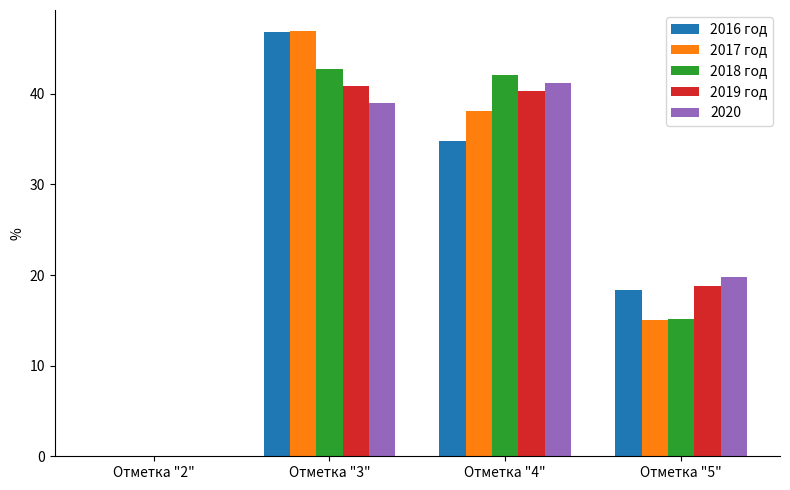

Reading right to left, transcribe all the data shown in this chart.

2016 год: Отметка "5"=18.4	Отметка "4"=34.8	Отметка "3"=46.8	Отметка "2"=0.0
2017 год: Отметка "5"=15.0	Отметка "4"=38.1	Отметка "3"=46.9	Отметка "2"=0.0
2018 год: Отметка "5"=15.2	Отметка "4"=42.1	Отметка "3"=42.7	Отметка "2"=0.0
2019 год: Отметка "5"=18.8	Отметка "4"=40.3	Отметка "3"=40.9	Отметка "2"=0.0
2020: Отметка "5"=19.8	Отметка "4"=41.2	Отметка "3"=39.0	Отметка "2"=0.0